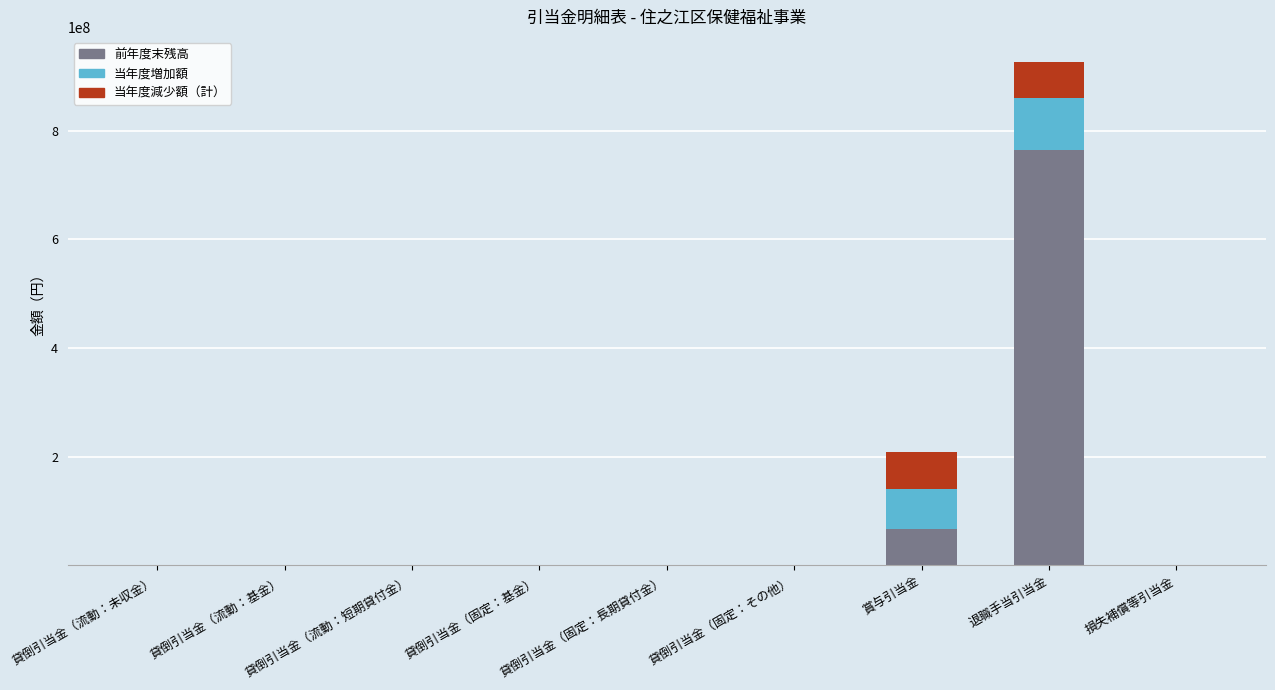

How many categories are shown in the chart?

9